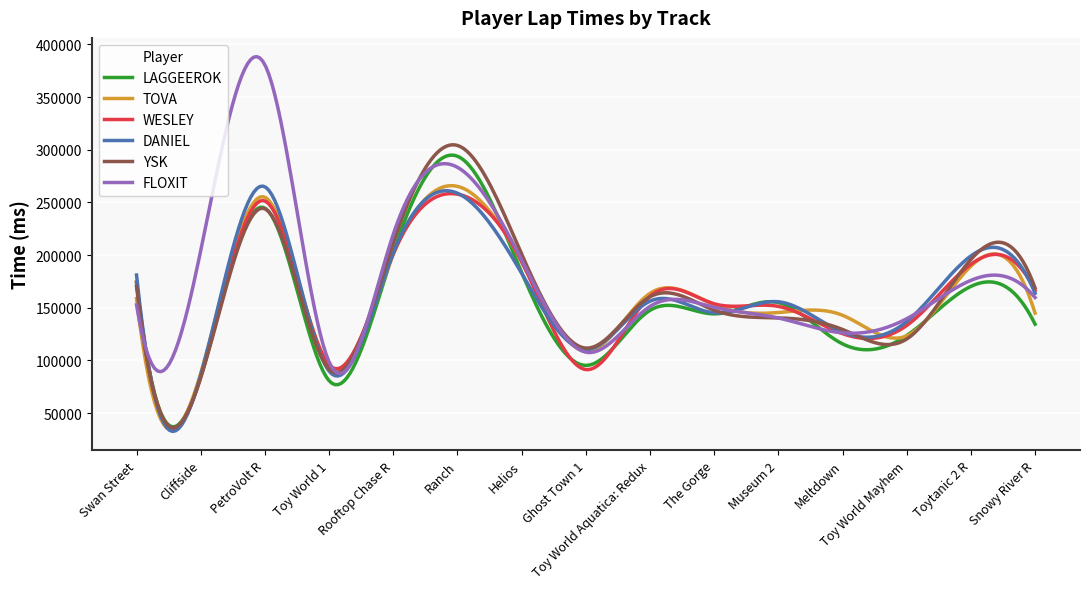

Which series has the largest range (max minus min)?

FLOXIT